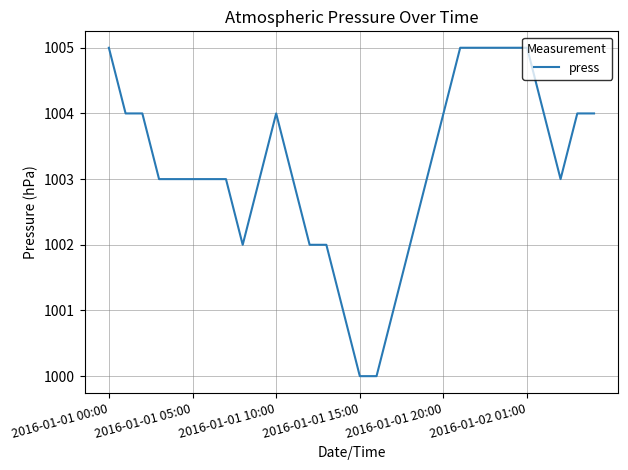

Reading left to right, transcribe all the data shown in this chart.

1005	1004	1004	1003	1003	1003	1003	1003	1002	1003	1004	1003	1002	1002	1001	1000	1000	1001	1002	1003	1004	1005	1005	1005	1005	1005	1004	1003	1004	1004